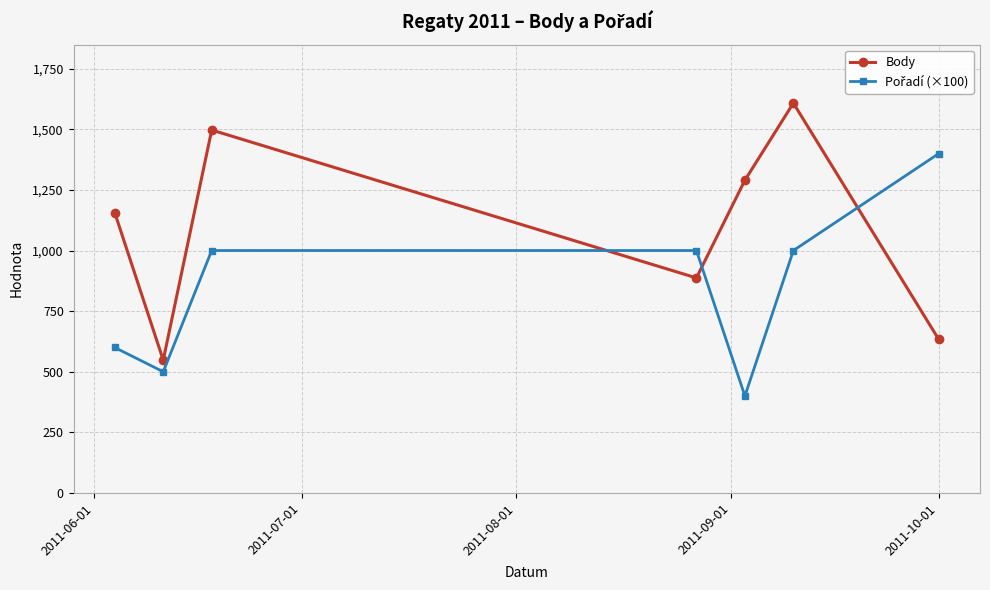

In Body, how many points are lower than both neighbors (excluding endpoints)?

2